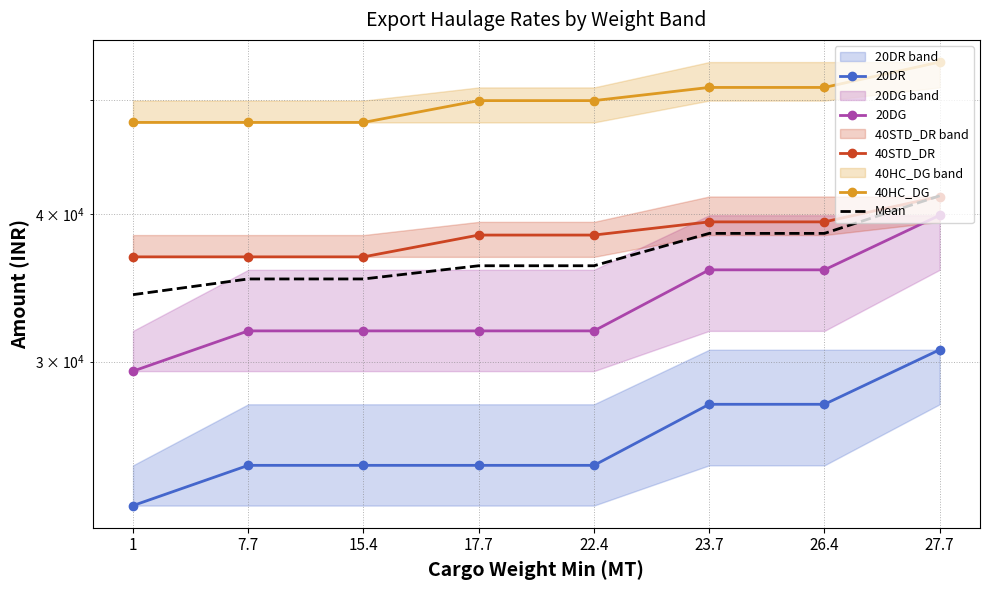

Between 15.4 and 27.7, which is larger?

27.7